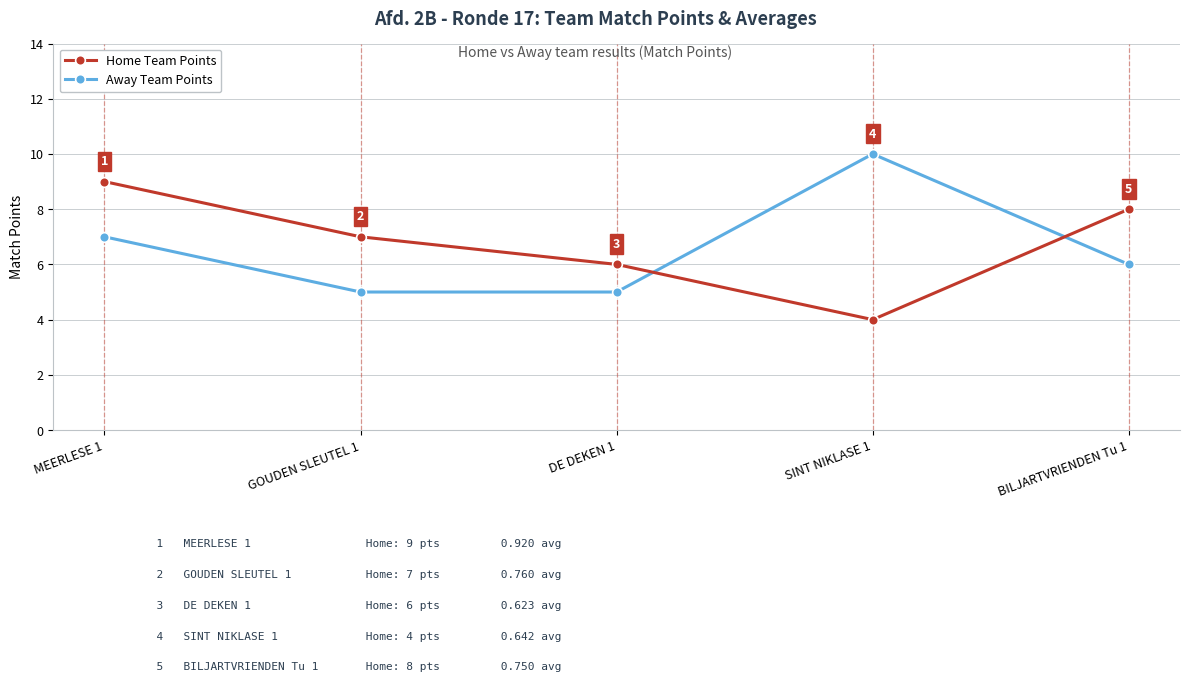

What is the label of the 4th point from the left?

SINT NIKLASE 1